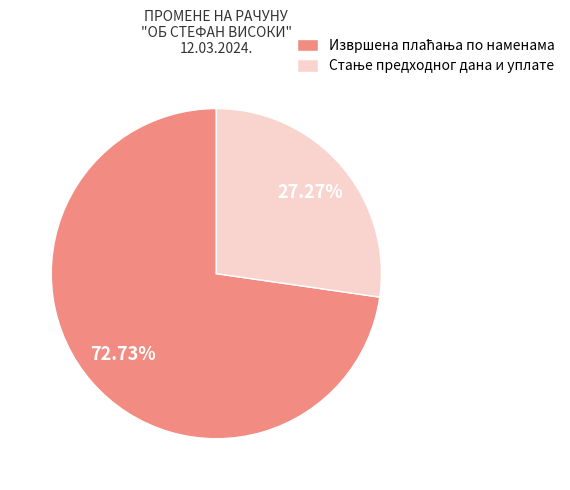

How many slices are in this pie chart?

2